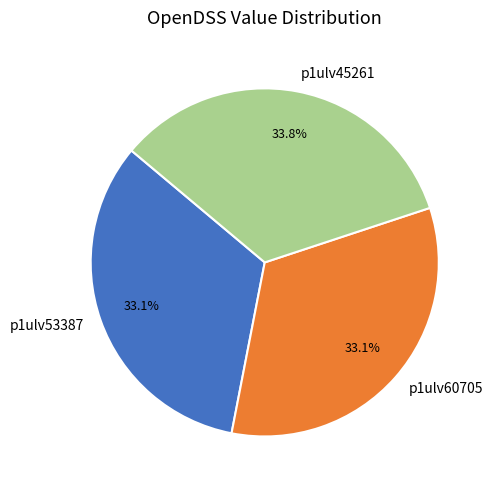

How many segments does this pie chart have?

3